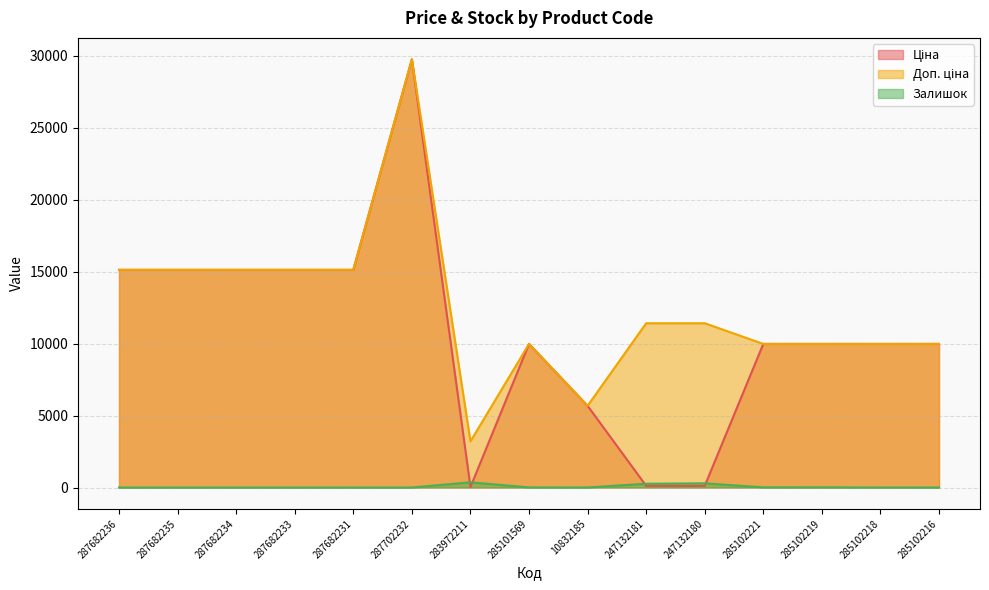

Read the Ціна value at 287682236.

15120.0